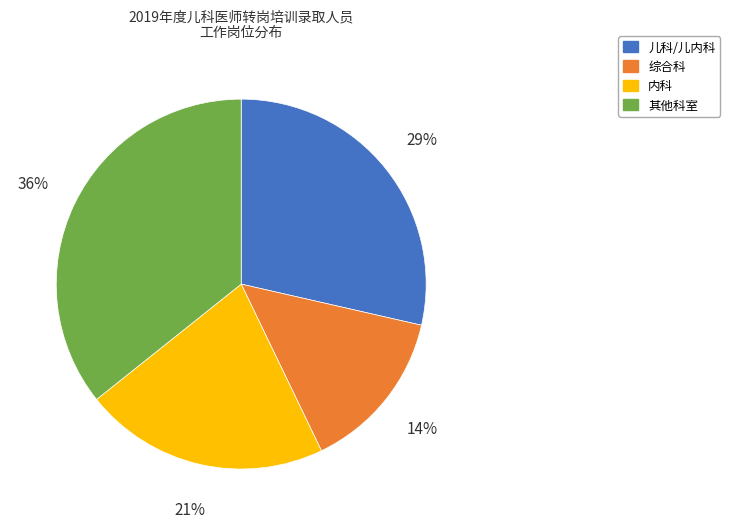

Which slice is the smallest?

综合科